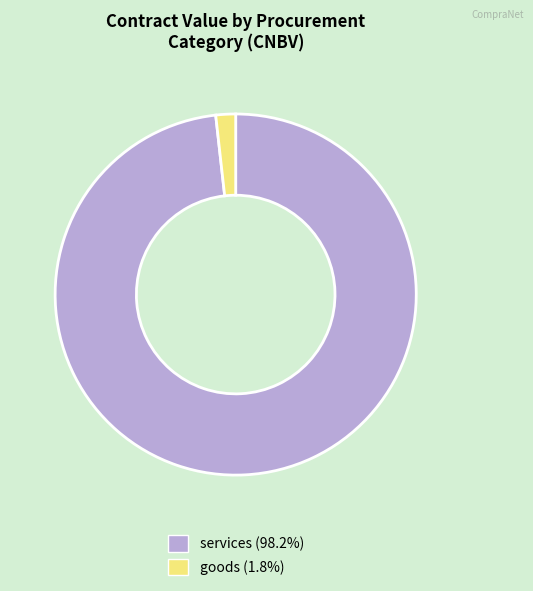

Does any single category account for the majority?

Yes